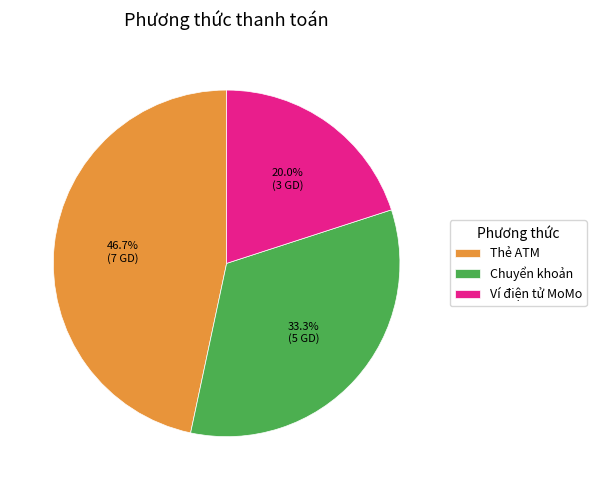

Which slice is the smallest?

Ví điện tử MoMo